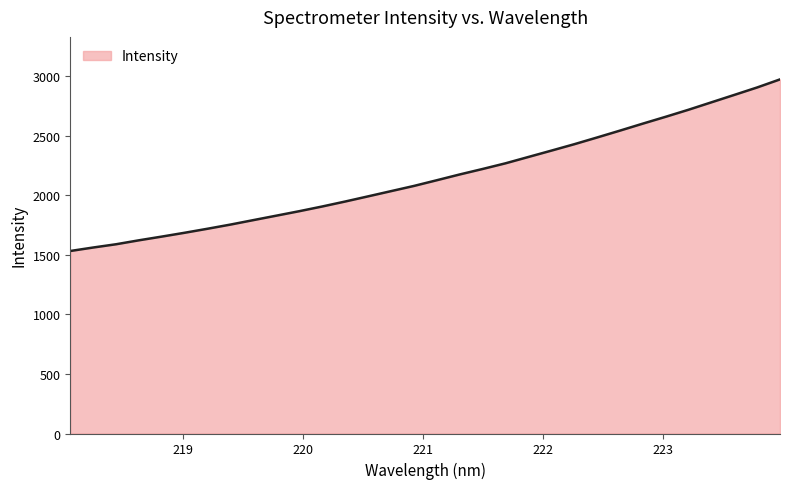

Does the chart display data point markers on the line(s)?

No